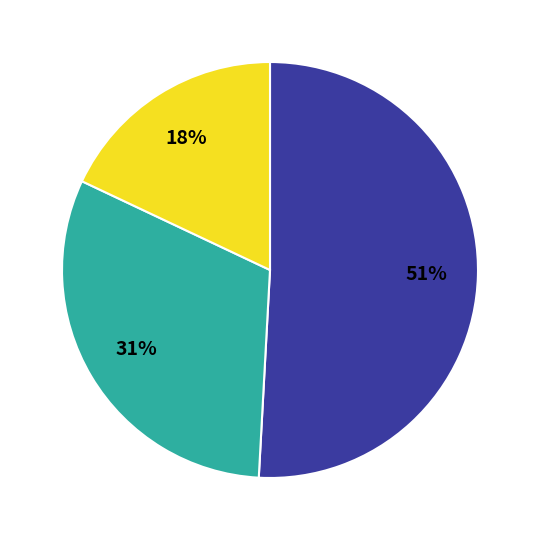

To the nearest percent, what is the difference between the largest and smallest slice percentages?

33%